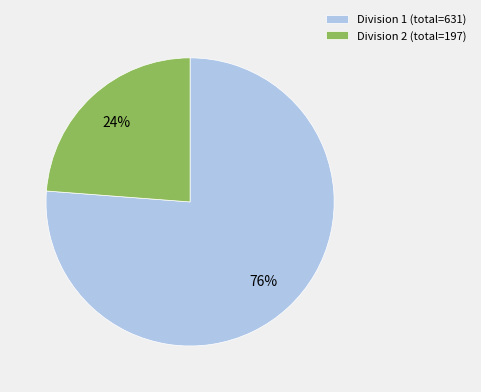

Combined, do Division 1 (total=631) and Division 2 (total=197) account for over 50%?

Yes